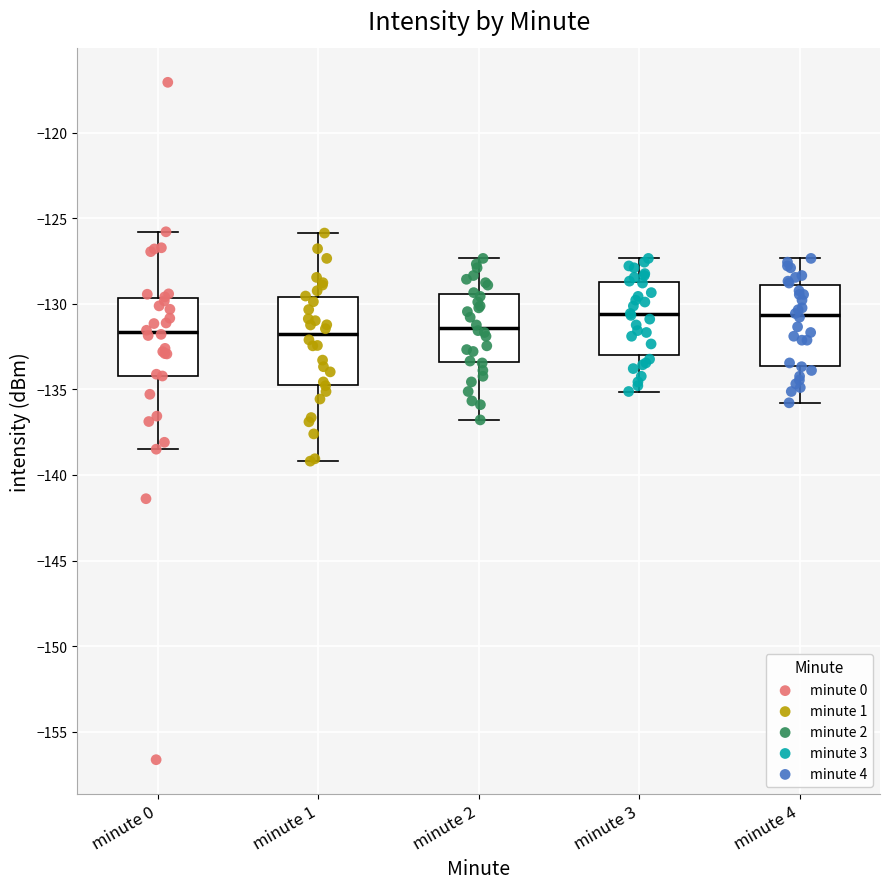

Reading left to right, transcribe this box plot: for each box, give where its median line is, the range the box spans, and where its two whiskers end, as read against the y-axis. The values are not printed on the chart, so give them approximately, as read against the axis.

minute 0: median -131.5, box -134.0 to -129.5, whiskers -138.5 to -126.0
minute 1: median -132.0, box -134.5 to -129.5, whiskers -139.0 to -126.0
minute 2: median -131.5, box -133.5 to -129.5, whiskers -137.0 to -127.5
minute 3: median -130.5, box -133.0 to -128.5, whiskers -135.0 to -127.5
minute 4: median -130.5, box -133.5 to -129.0, whiskers -136.0 to -127.5